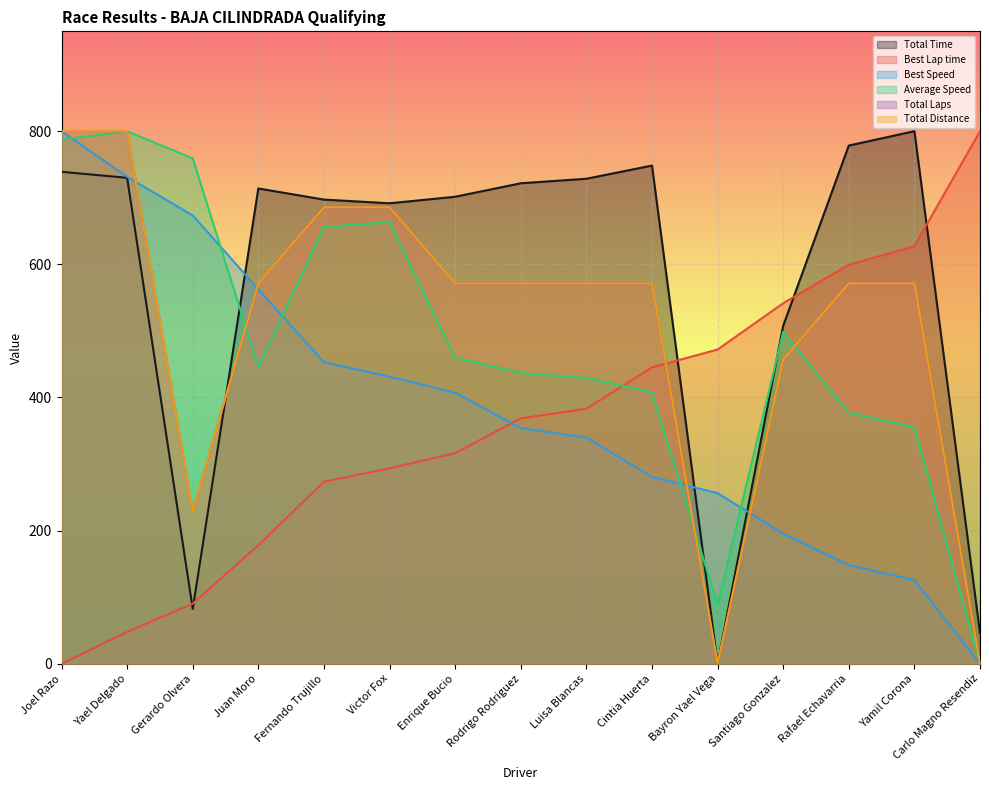

What is the difference between the second highest and second lowest values in the Total Time series?

731.8